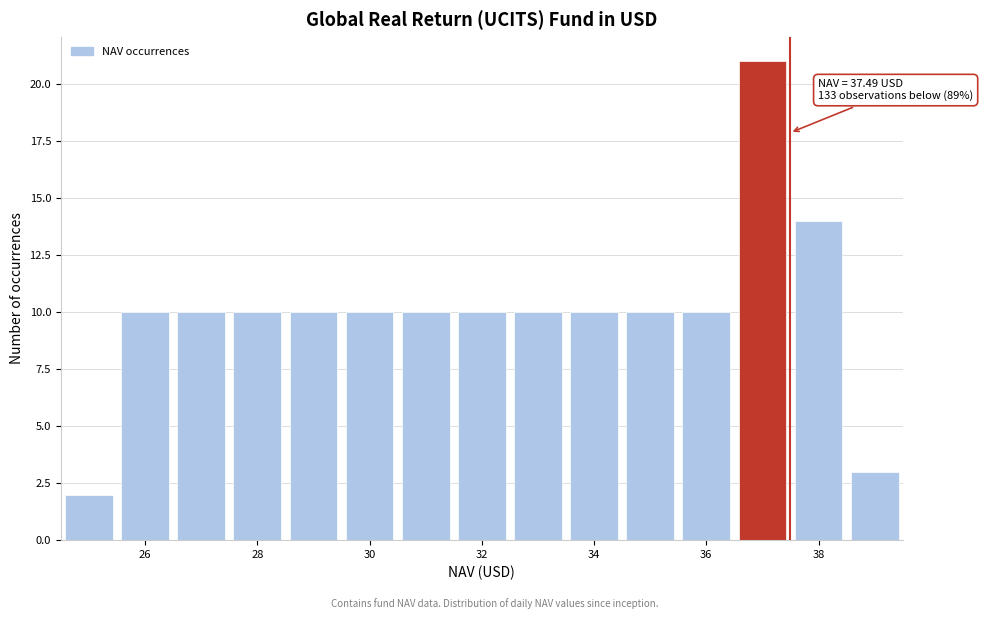

Which range on the x-axis has the tallest bar?

36.5 to 37.5